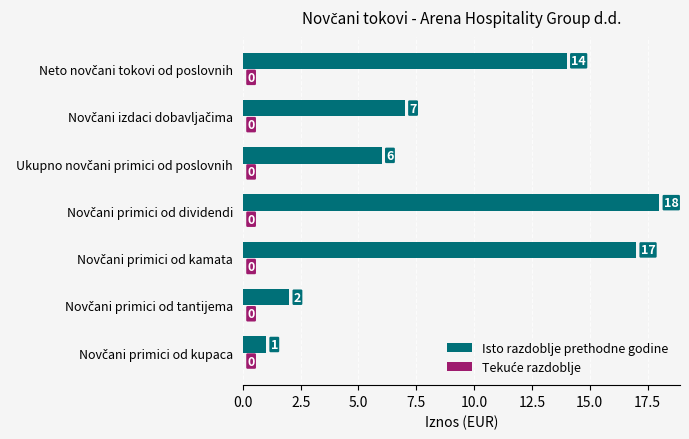

What is the difference between the maximum and minimum values?

17